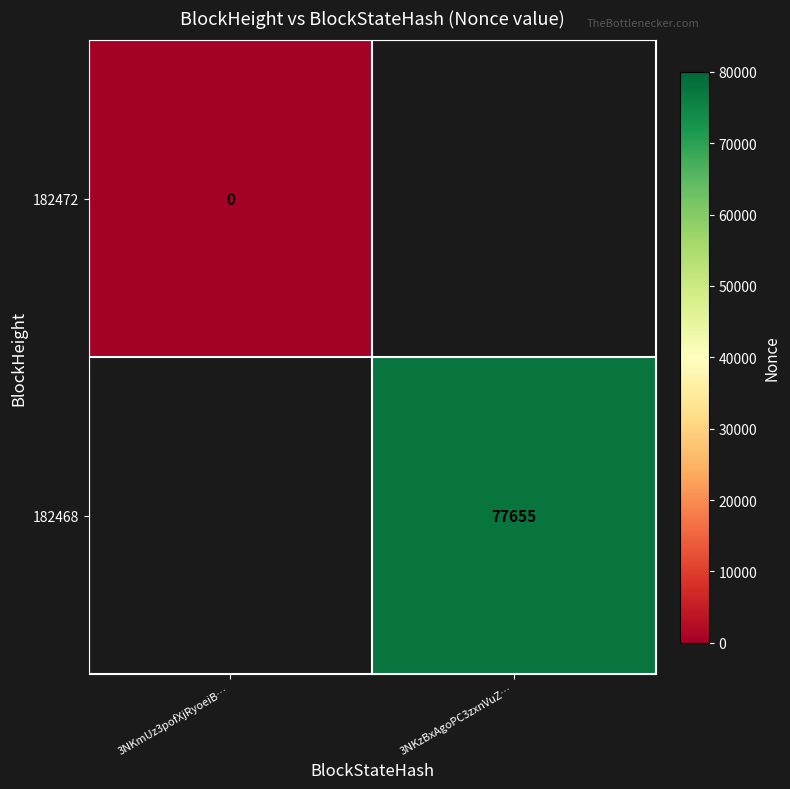

How many distinct data groups are displayed?

2